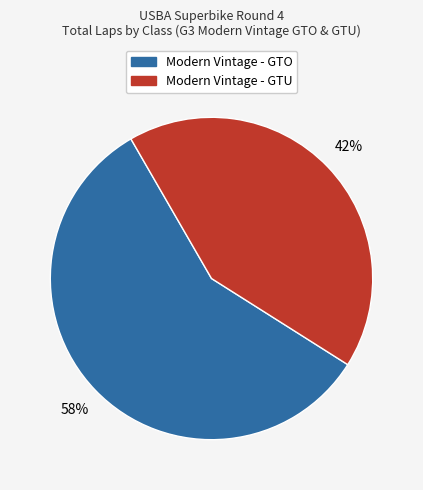

Does any single category account for the majority?

Yes